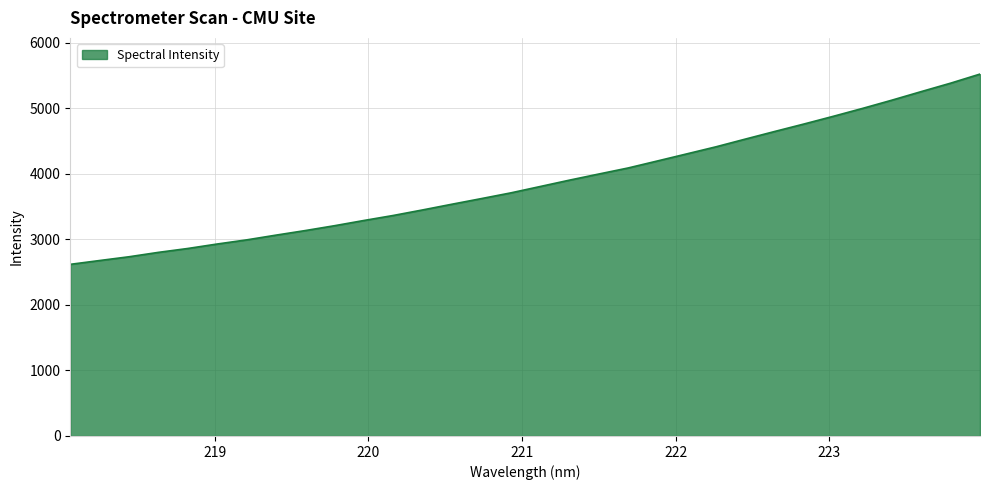

What is the greatest value displayed?

5524.3